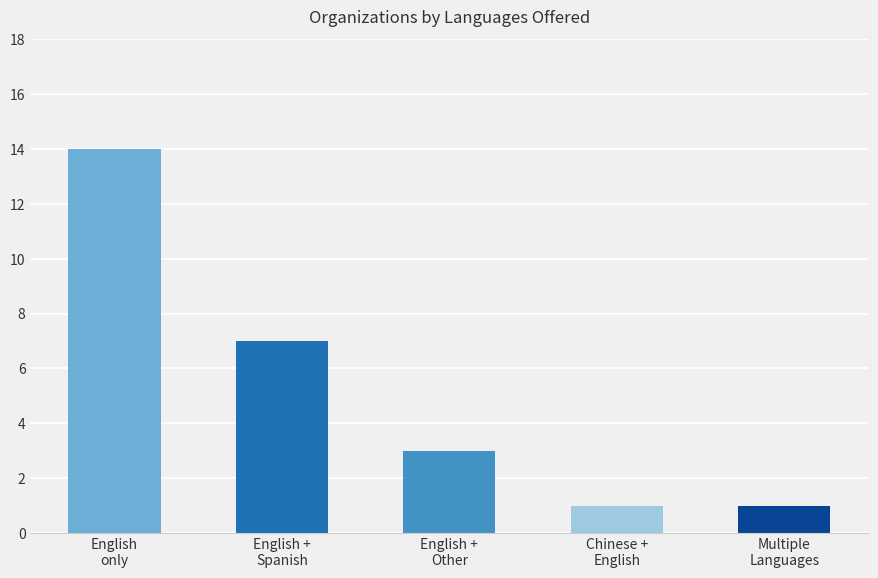

What is the greatest value displayed?

14